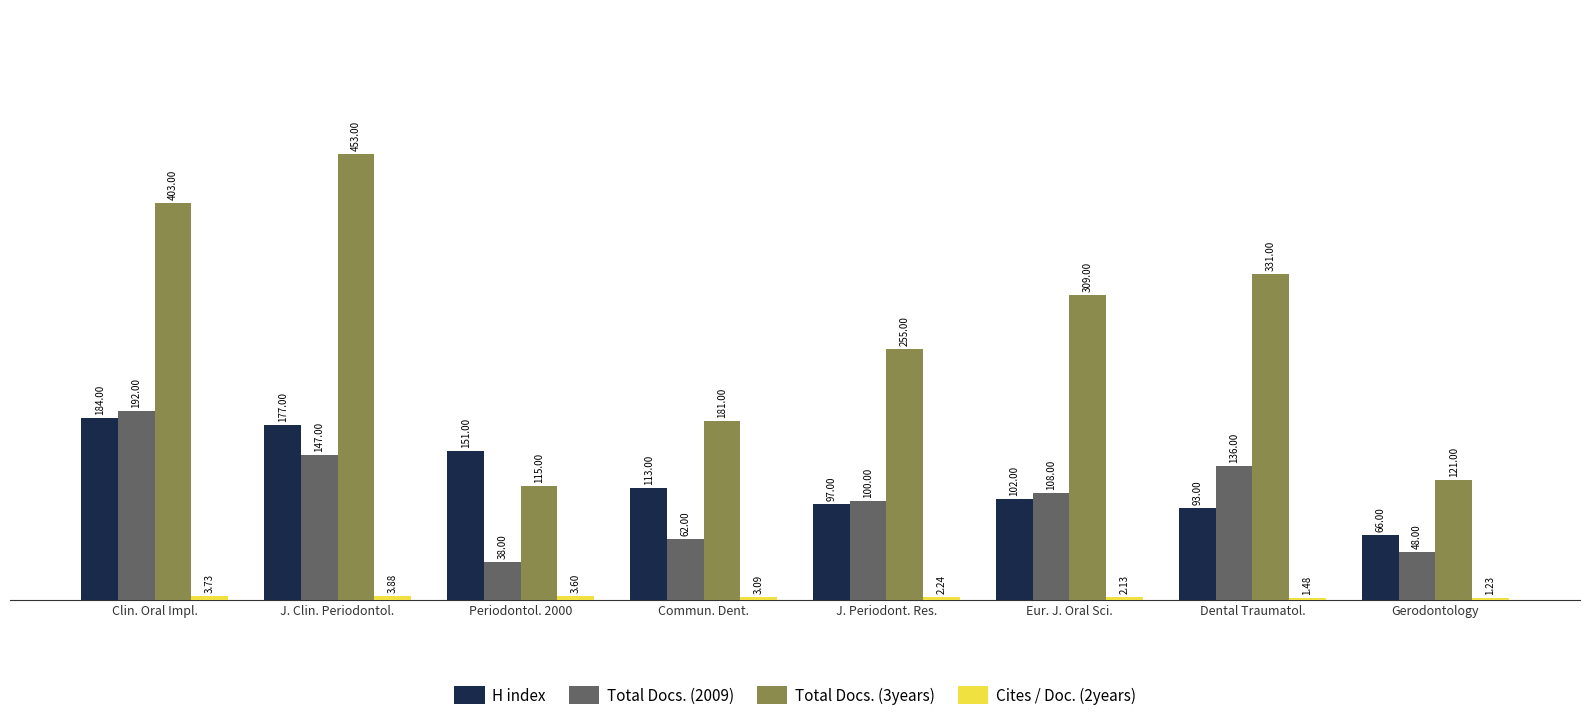

Which series has the largest total across all categories?

Total Docs. (3years)